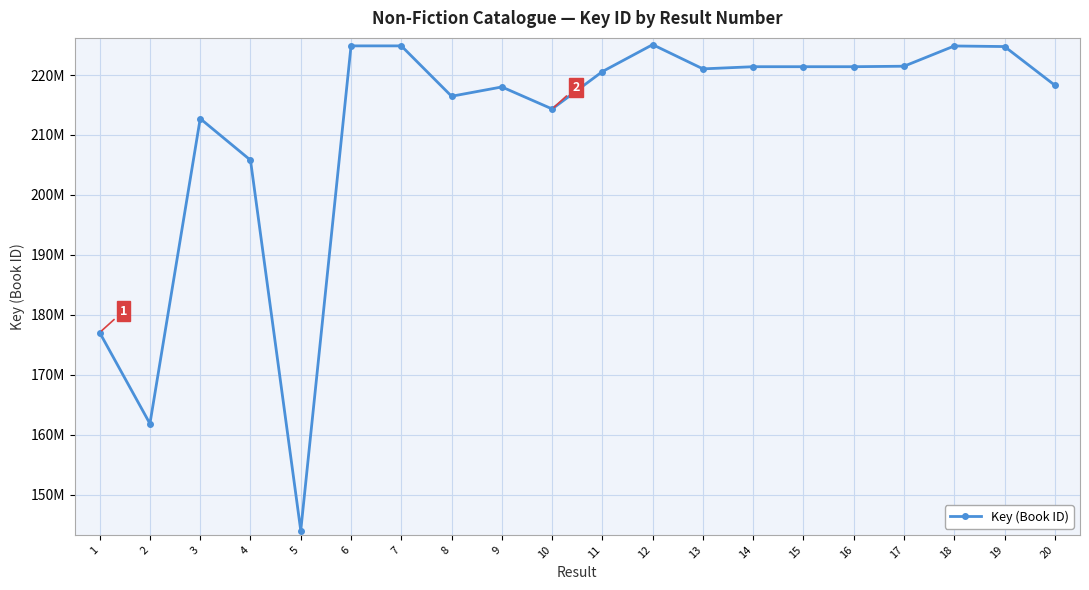

At which category does the data reach its first local valley?

2